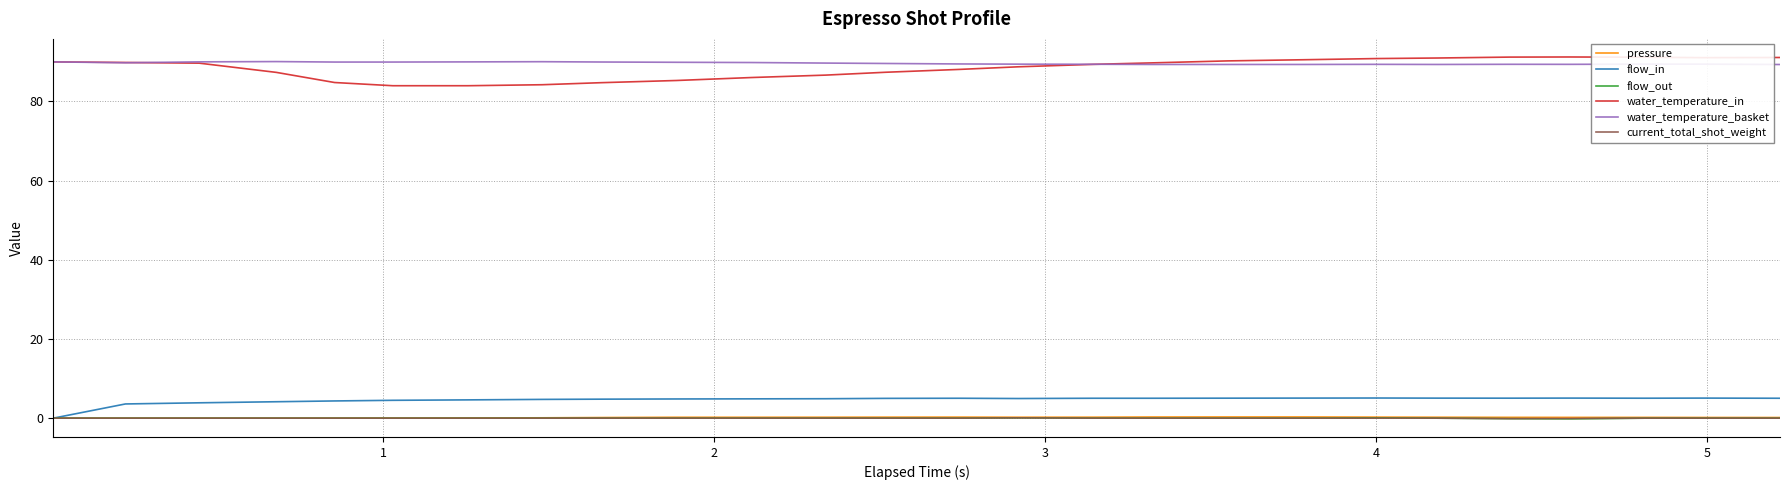

Which series has the widest spread of values?

water_temperature_in